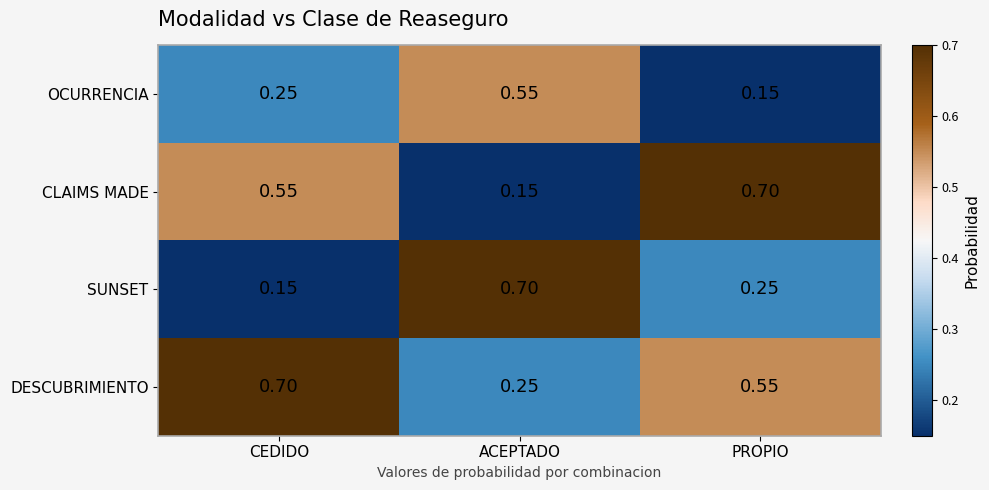

At which label does CLAIMS MADE reach its peak?

PROPIO